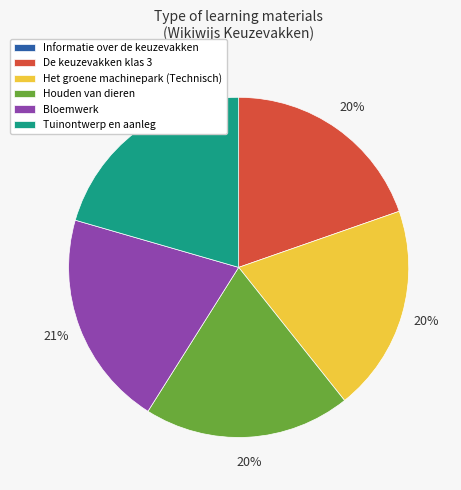

To the nearest percent, what portion does Bloemwerk represent?

21%